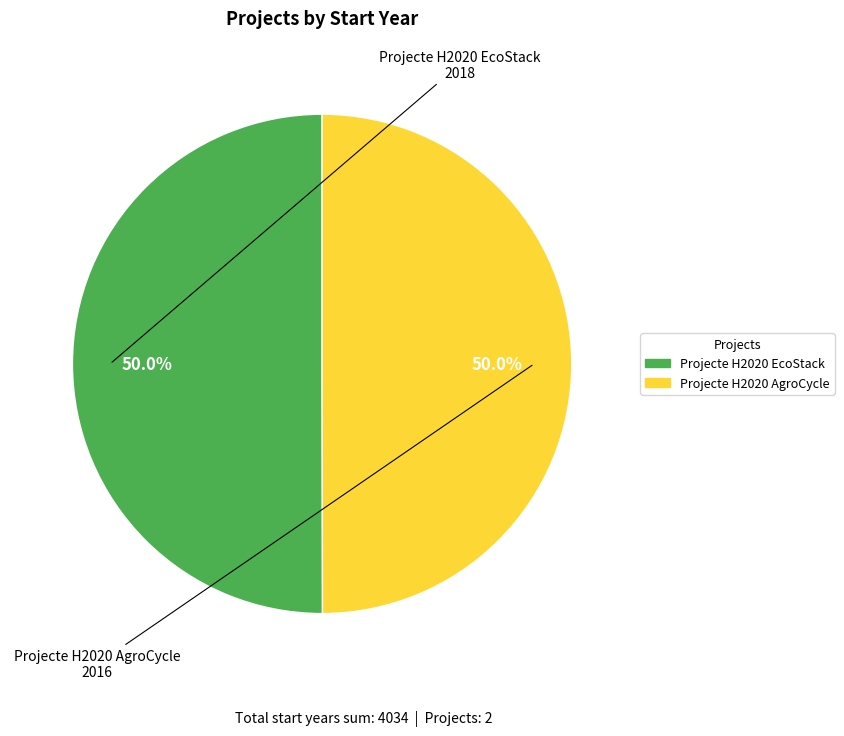

Approximately how many times larger is the value at Projecte H2020 AgroCycle compared to Projecte H2020 EcoStack?

1.0